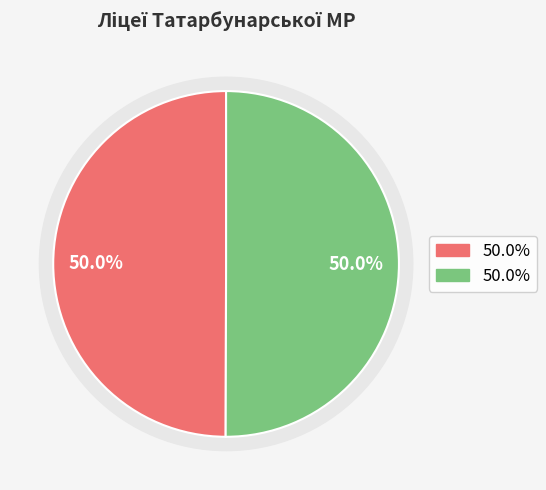

Count the number of slices in the pie.

2